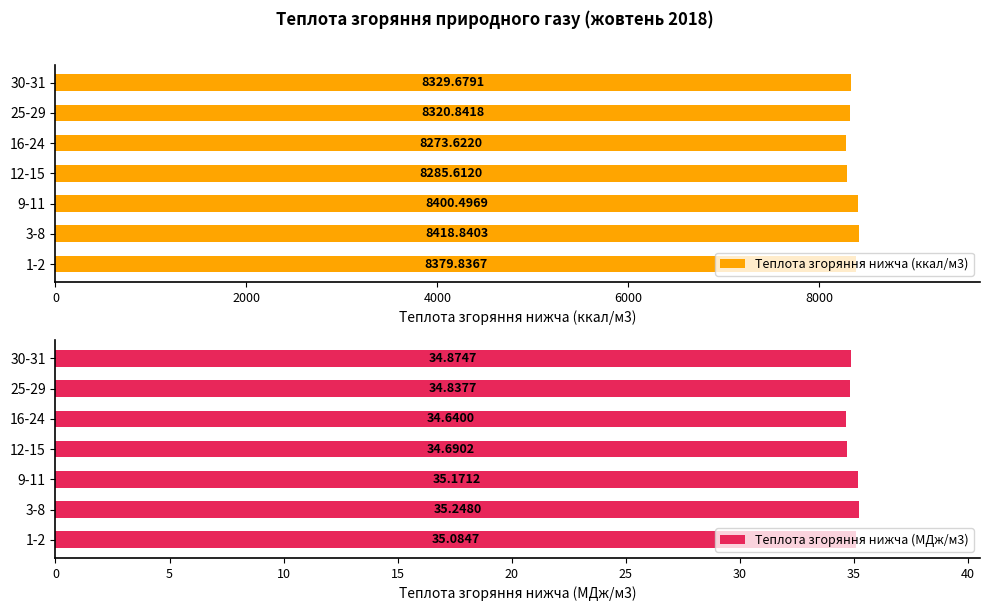

Rank the series by their average value, from lowest to highest.

Теплота згоряння нижча (МДж/м3), Теплота згоряння нижча (ккал/м3)